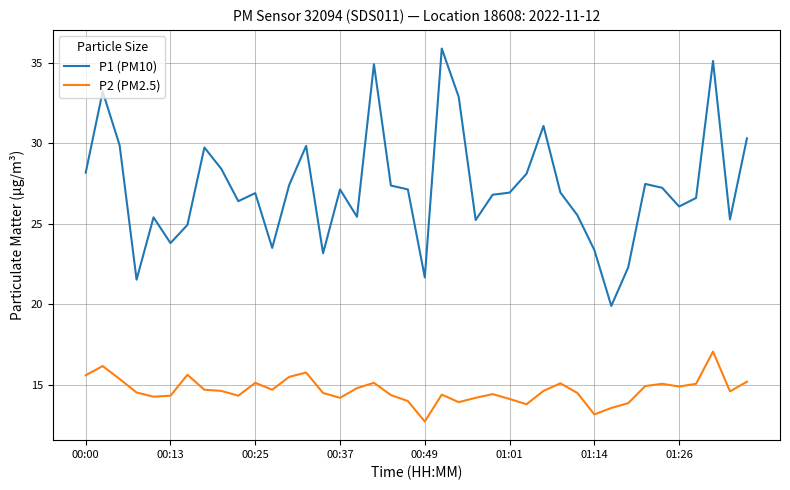

What is the sum of all P2 (PM2.5) values?

587.0